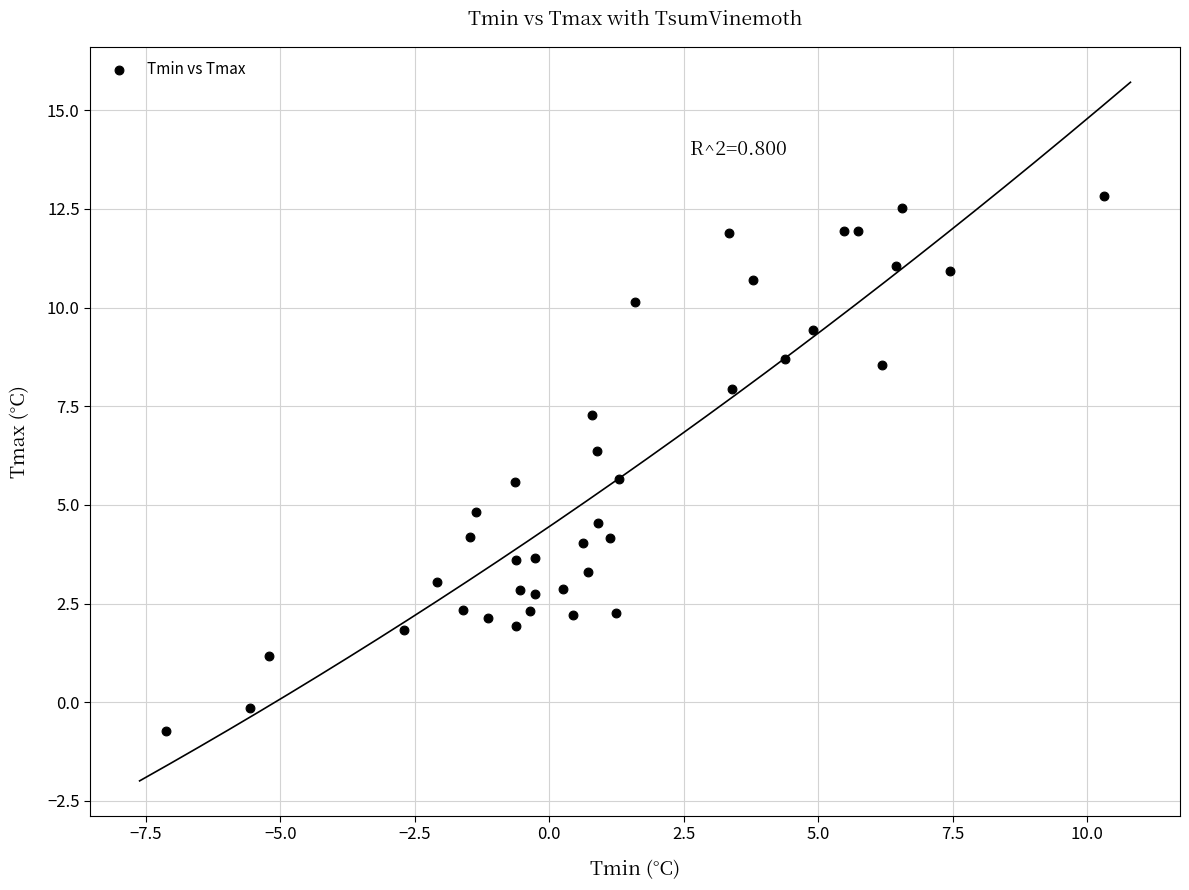

What is the range of X values (max minus min)?

17.4